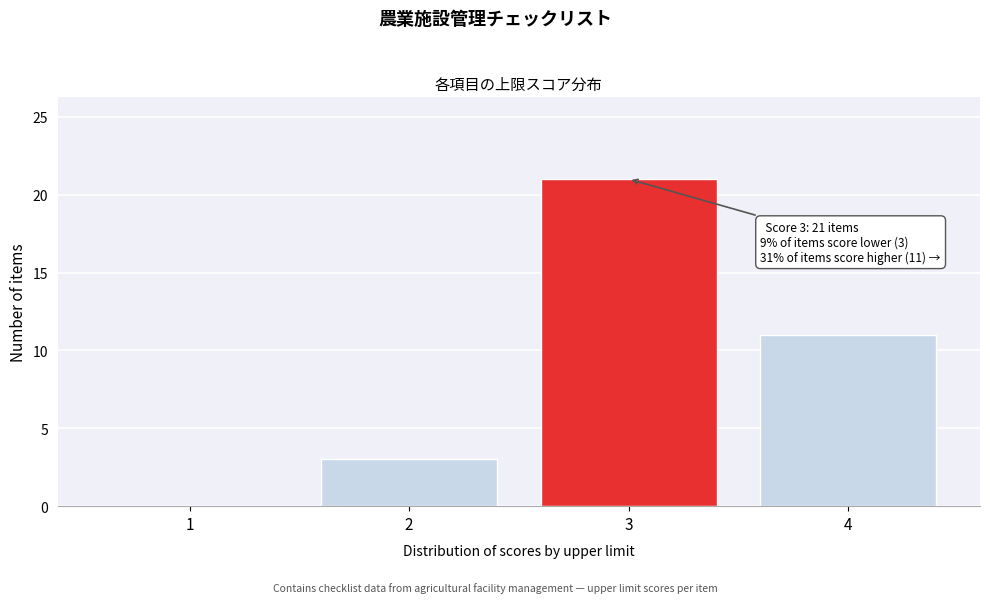

Reading left to right, list all the values displayed in this chart.

1=0	2=3	3=21	4=11